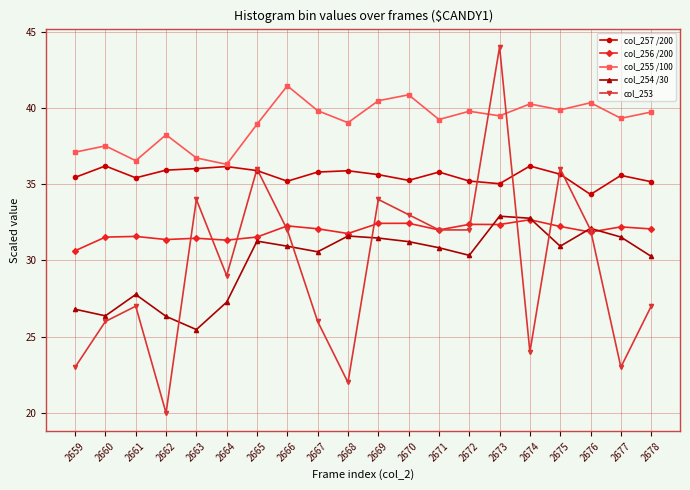

What are all the series names shown in the legend?

col_257 /200, col_256 /200, col_255 /100, col_254 /30, col_253